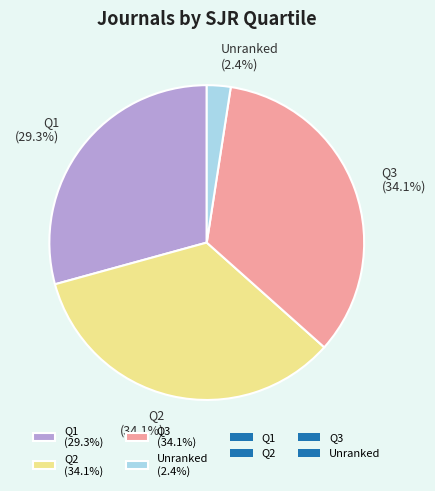

How much of the chart is everything except Unranked (2.4%)?

97.6%